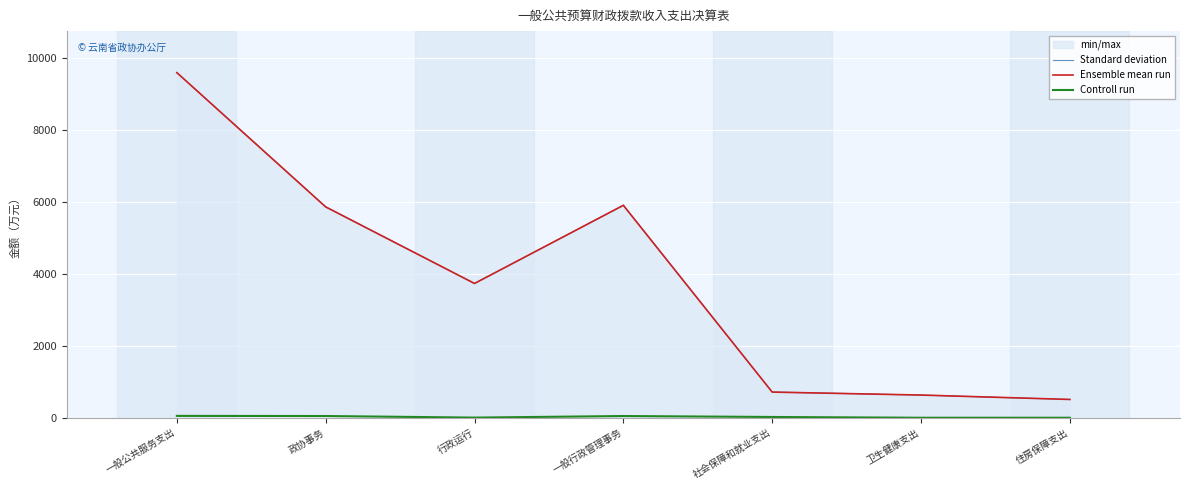

At which category is the sum across all series the highest?

一般公共服务支出